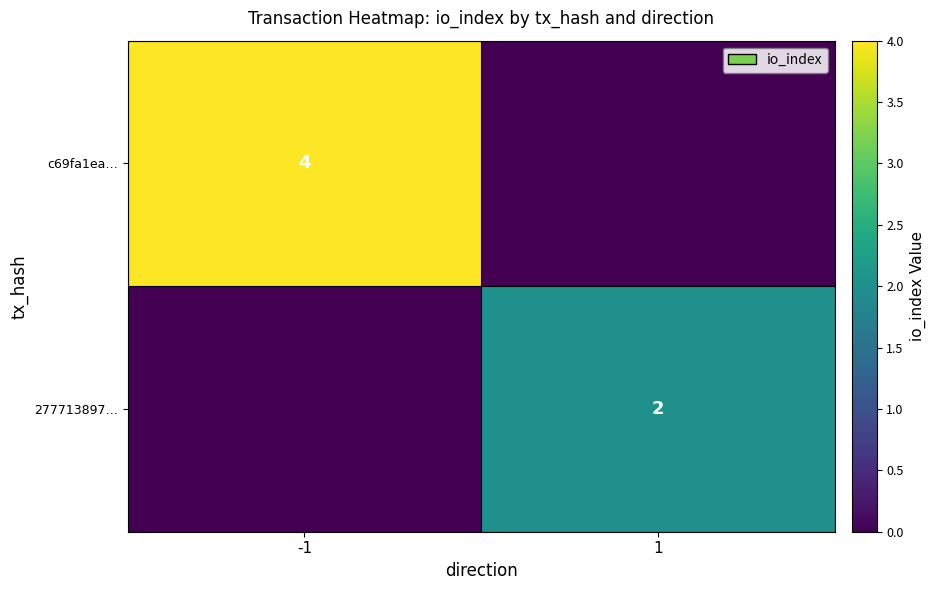

The 277713897… series shows 3 at 1. True or false?

False